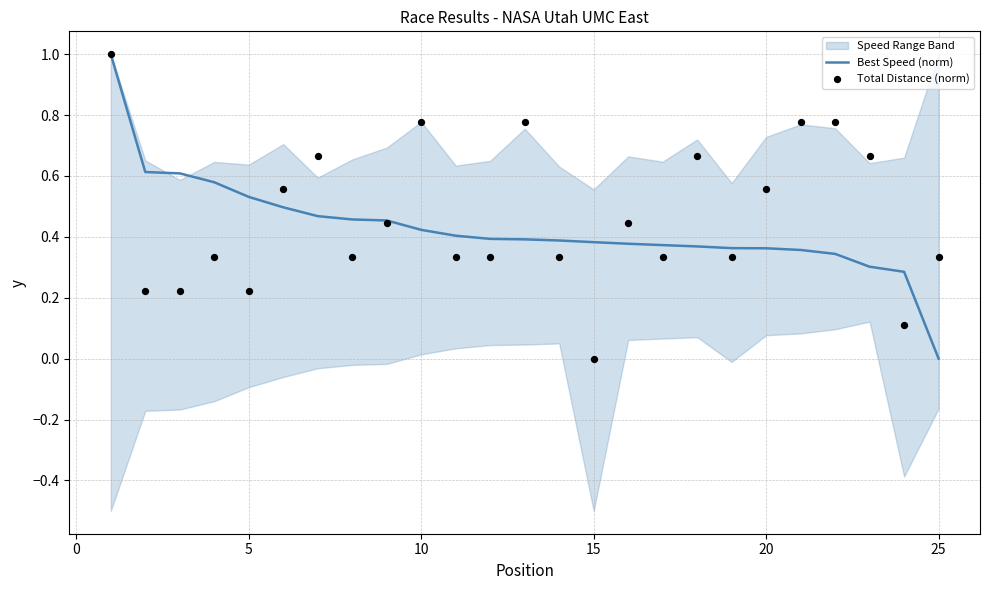

Which category has the lowest value in the Best Speed (norm) series?

25